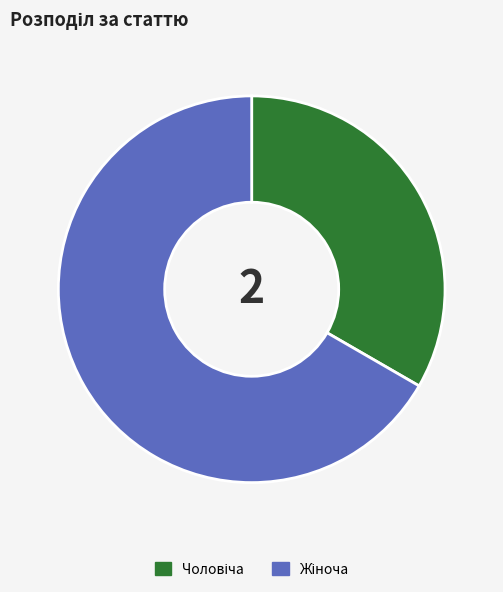

Does any single category account for the majority?

Yes